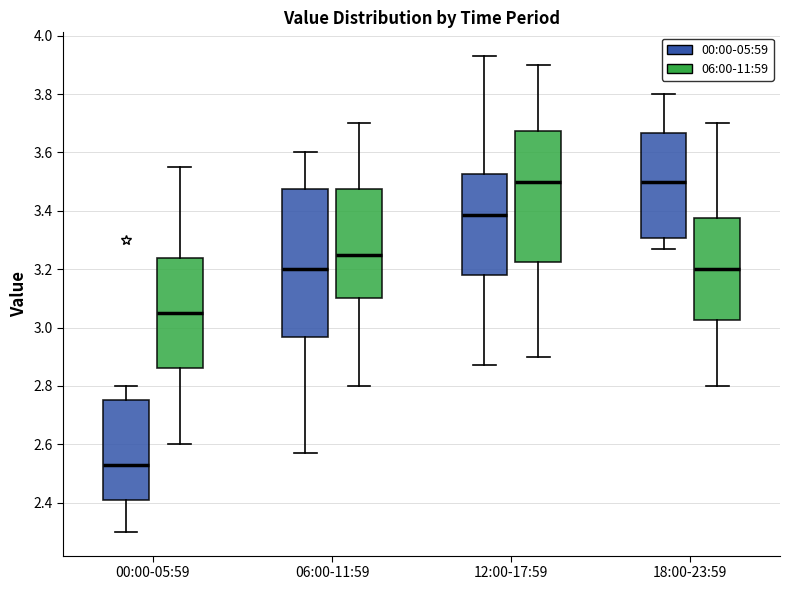

Which box is the tallest, from its lower edge to its upper edge?

06:00-11:59 (00:00-05:59)